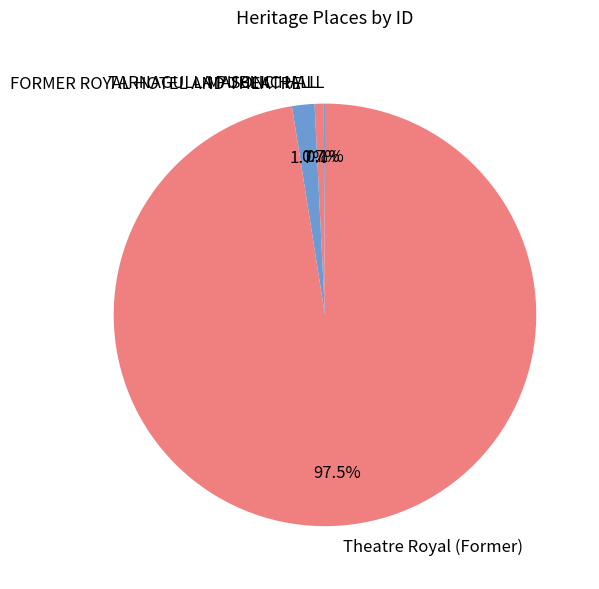

Which category has the biggest portion of the pie?

Theatre Royal (Former)